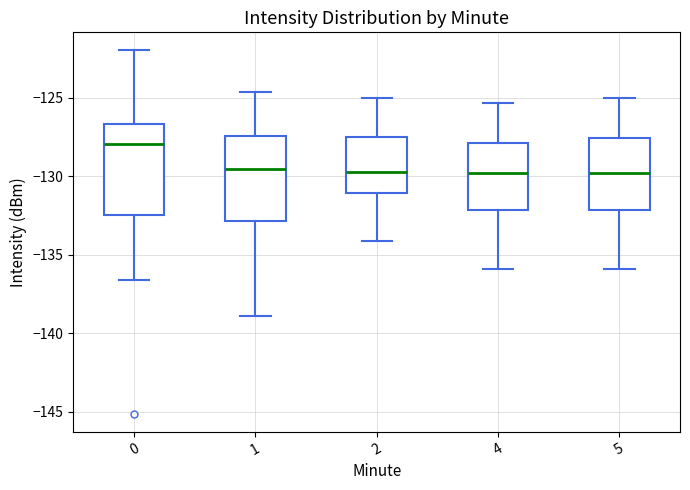

Where is the upper edge of the box at x = 1 on the y-axis? The values are not printed on the chart, so give them approximately, as read against the axis.

-127.5